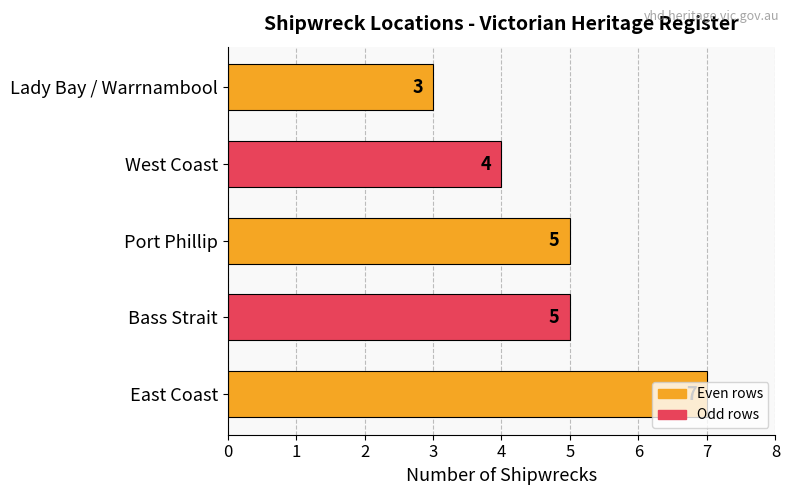

What is the minimum value shown in the chart?

3